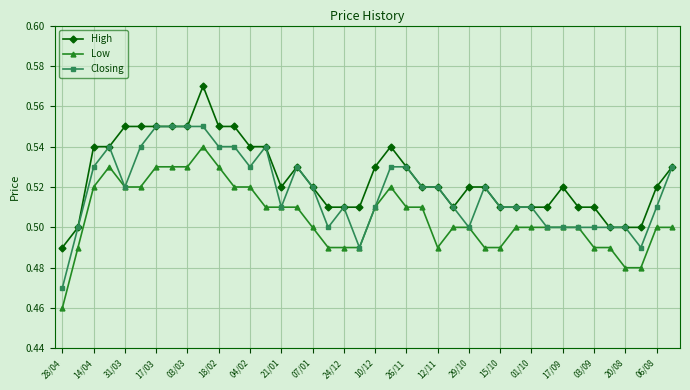

True or false: Low has more than 1 points higher than both neighbors.

True